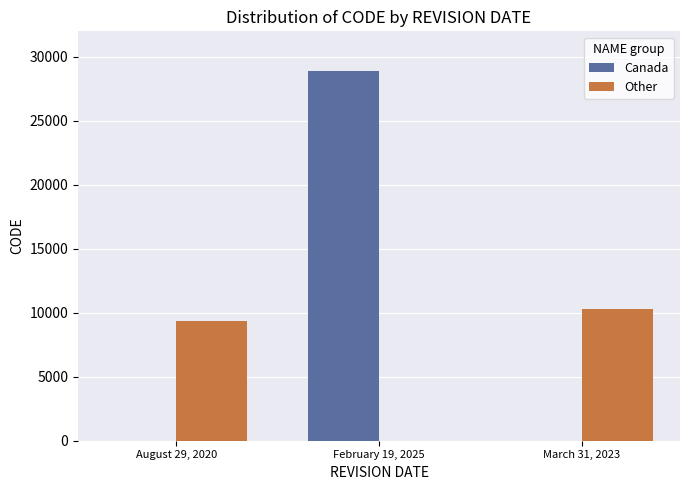

What is the highest value of the Canada series?

28866